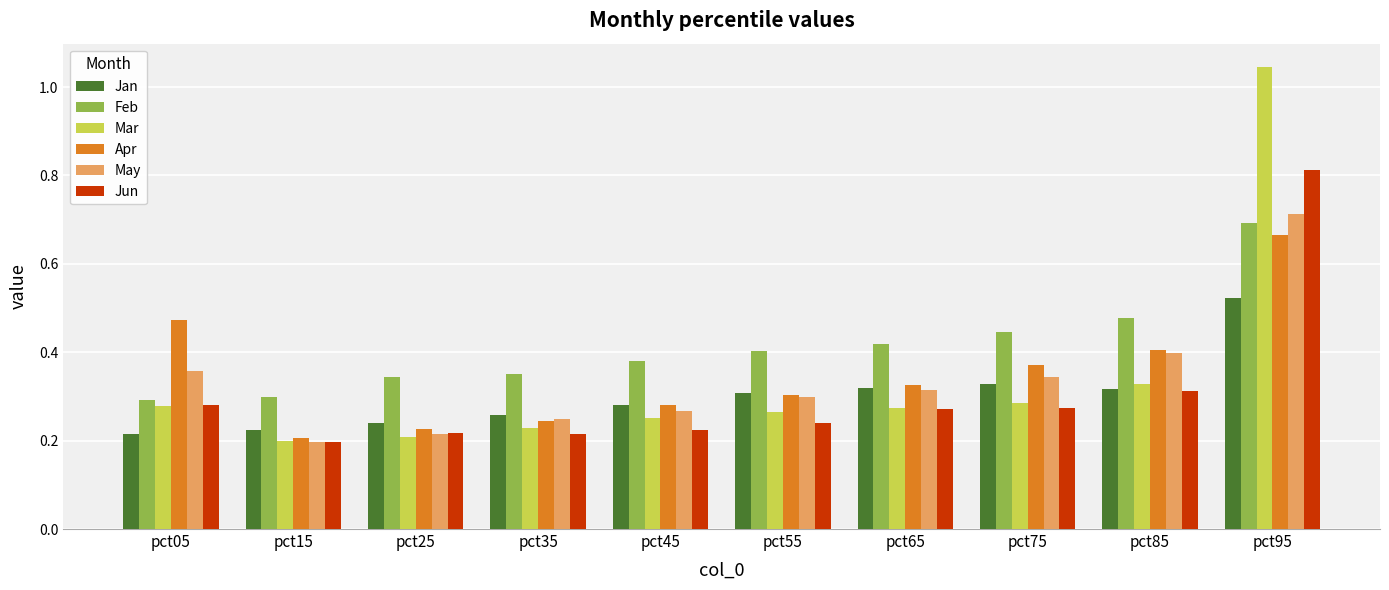

Which series has the largest range (max minus min)?

Mar